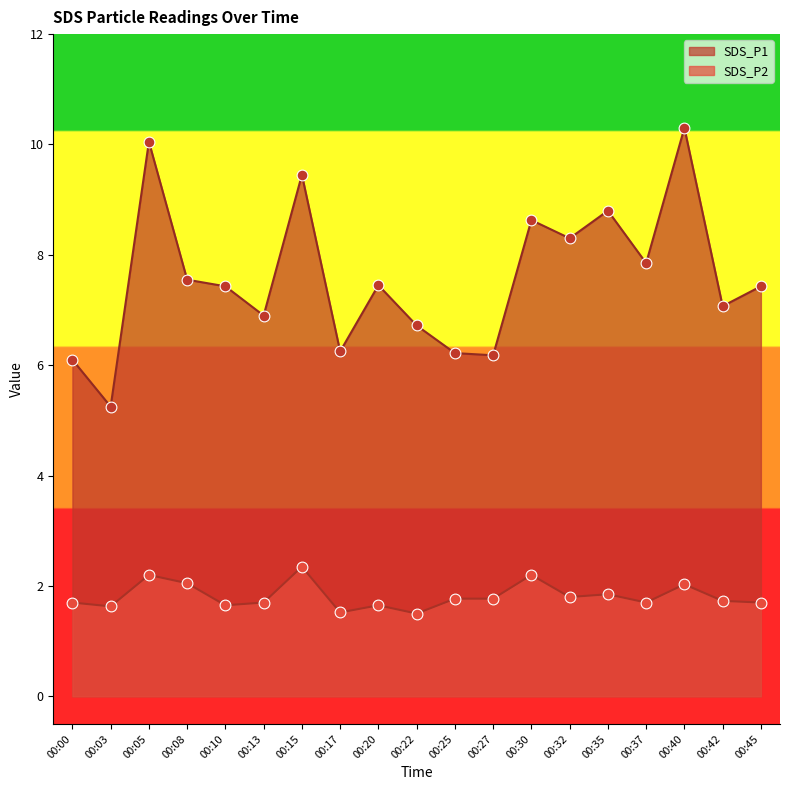

Which series reaches the maximum Y coordinate?

SDS_P1